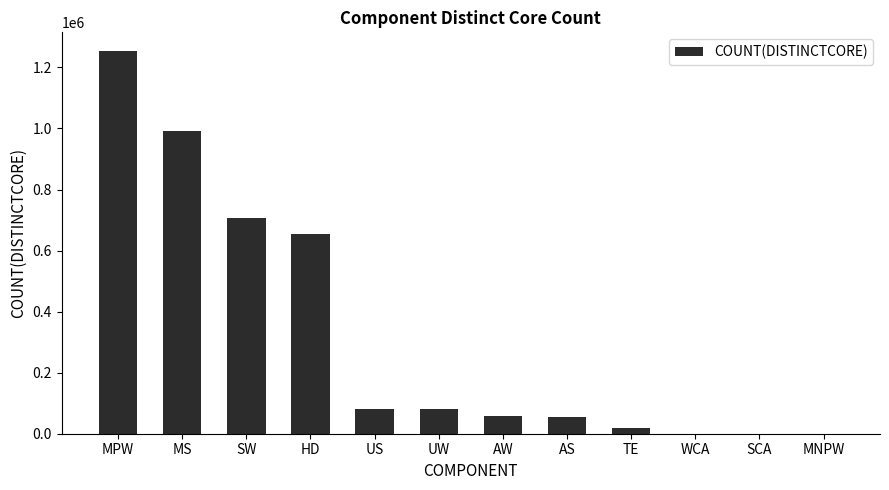

The chart shows a value of 58190 at AW. True or false?

True